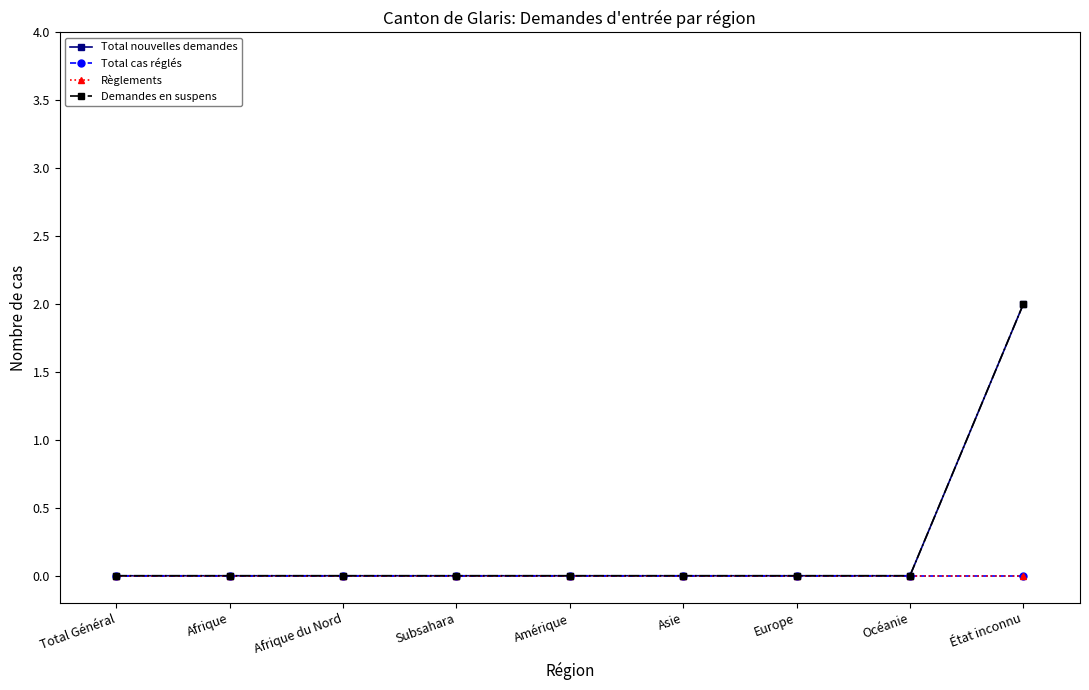

Count the number of data series in this chart.

4